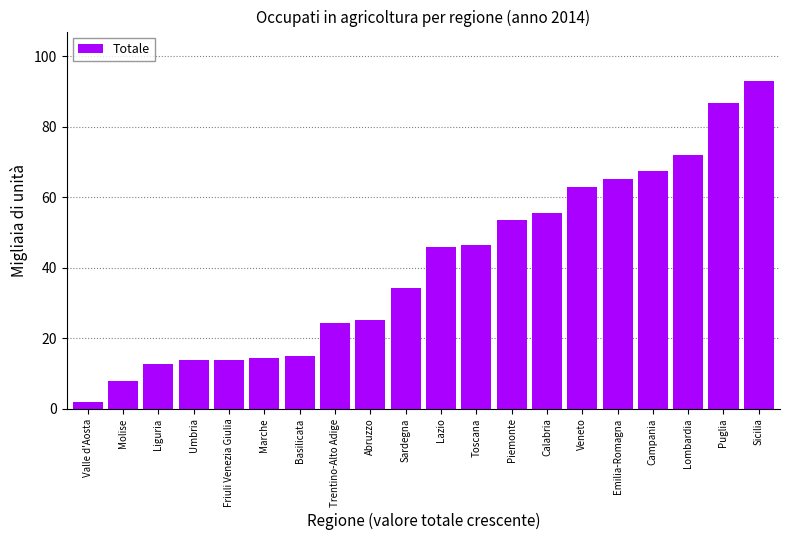

Which category has the highest value across all series?

Sicilia